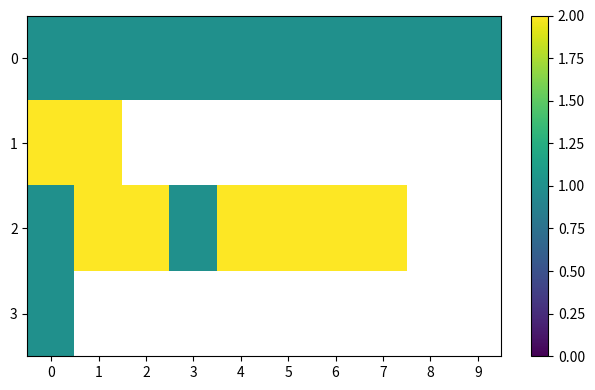

Is it true that 2 equals 1.0 at 0?

True